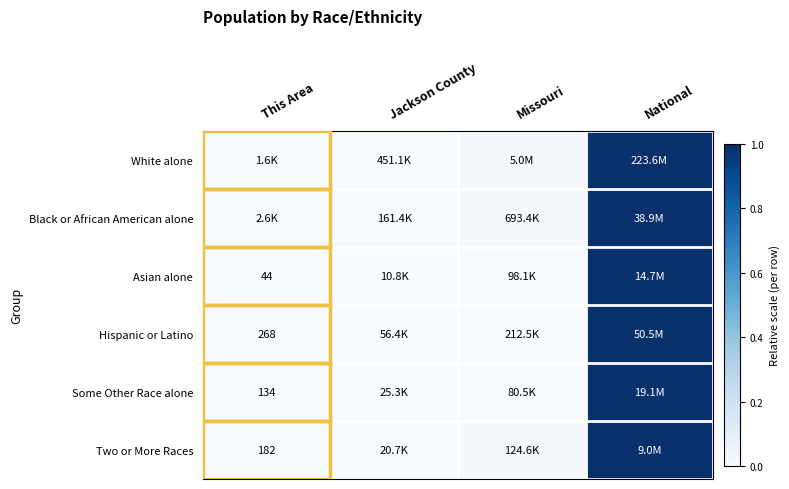

Between This Area and Jackson County, which is larger?

Jackson County